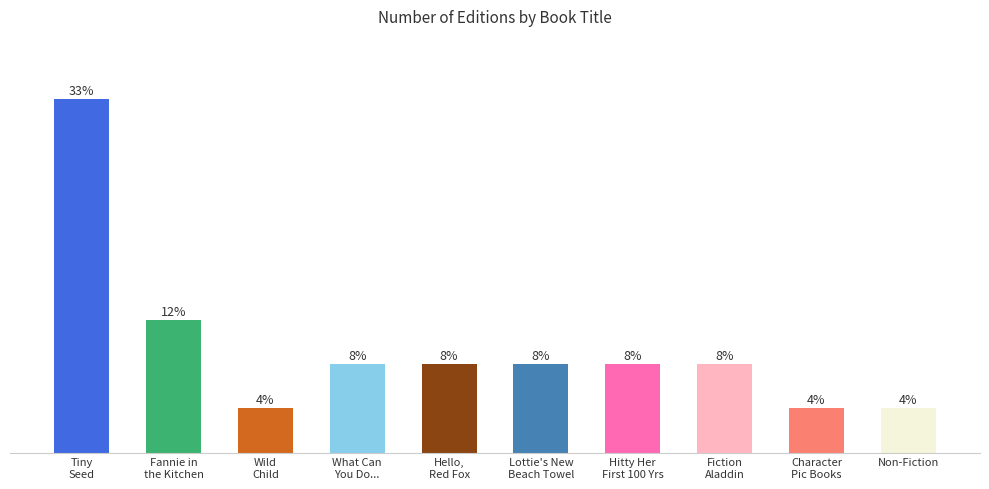

What is the label of the 1st bar from the right?

Non-Fiction